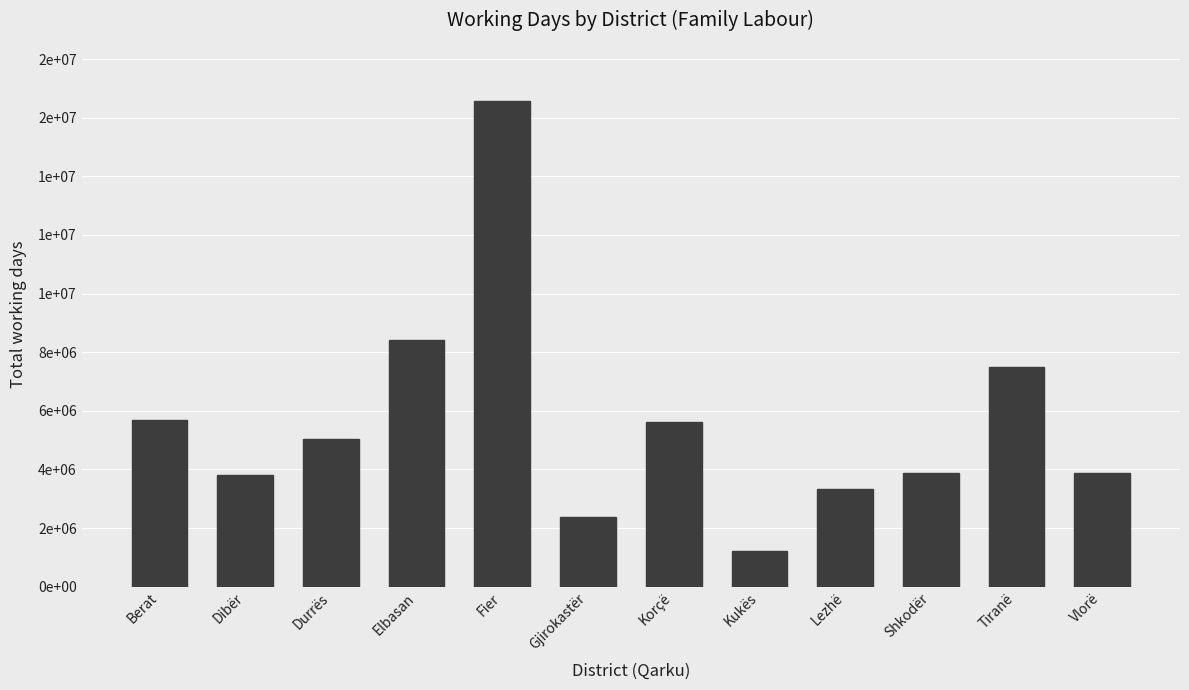

Rank the categories by value from lowest to highest.

Kukës, Gjirokastër, Lezhë, Dibër, Shkodër, Vlorë, Durrës, Korçë, Berat, Tiranë, Elbasan, Fier